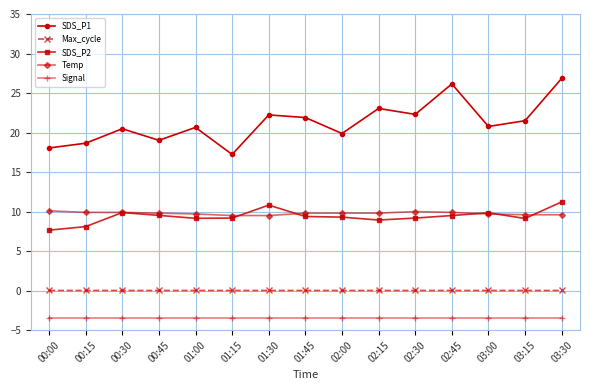

What value does the SDS_P2 series have at 03:15?

9.1